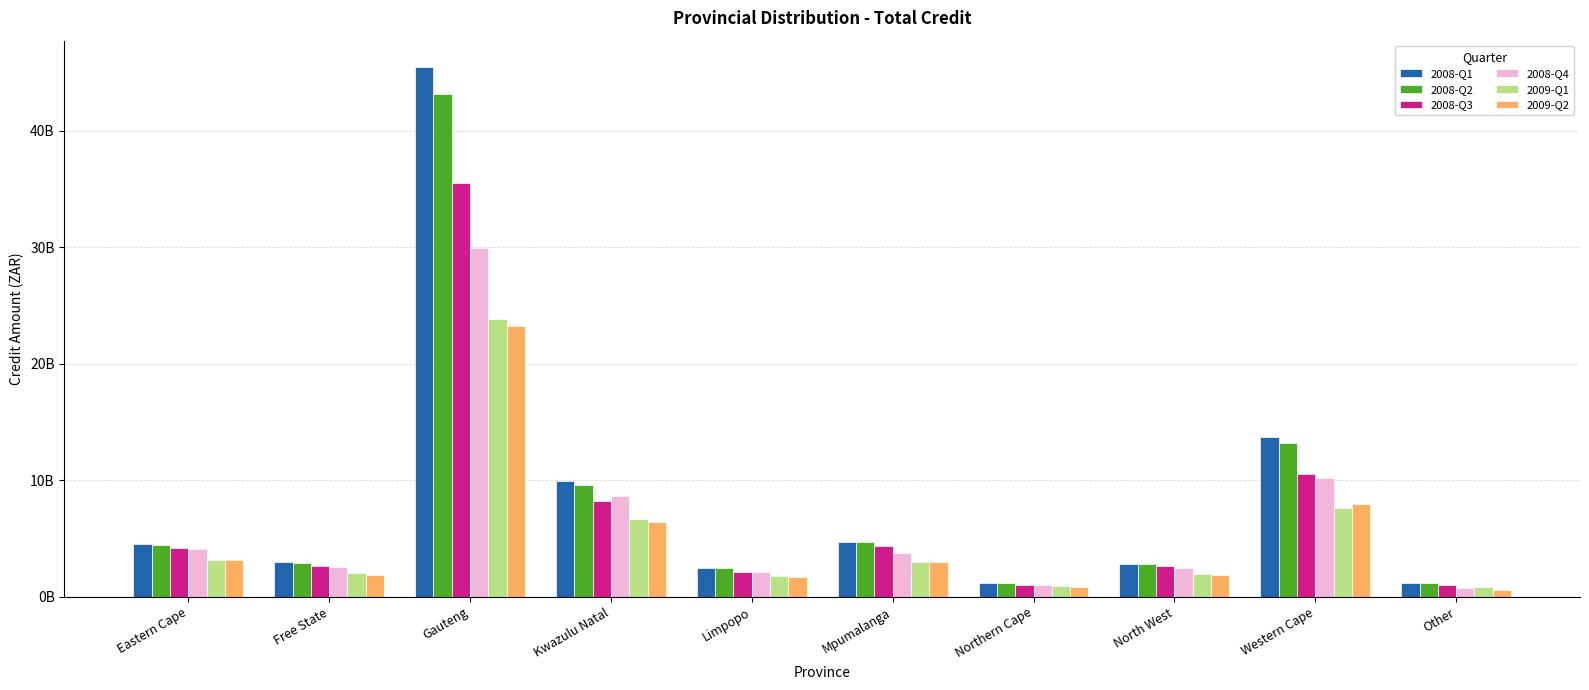

What is the minimum value shown in the chart?

612157184.0